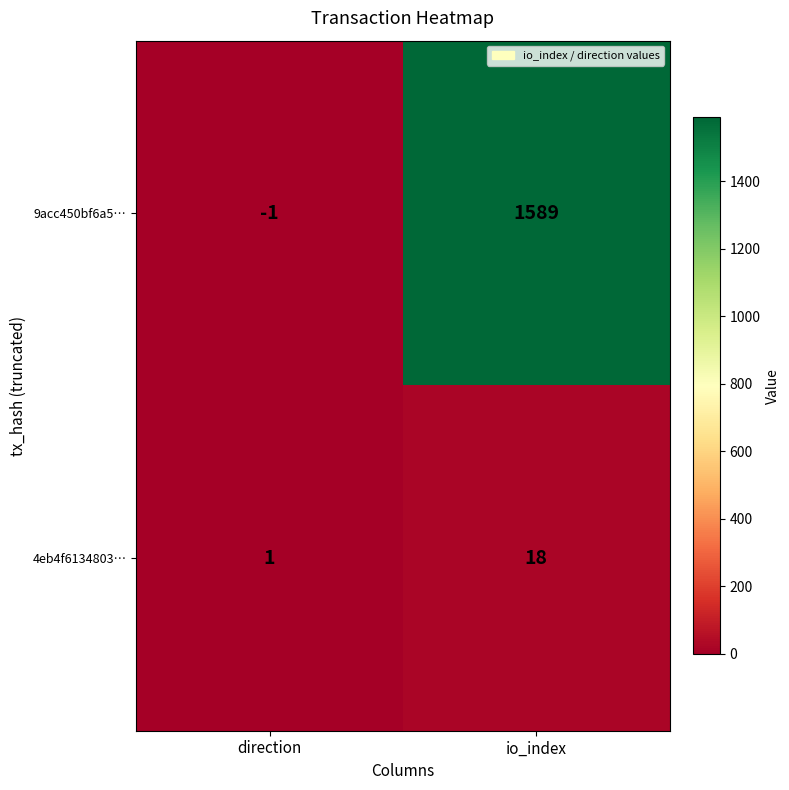

Which series has the largest total across all categories?

9acc450bf6a5…